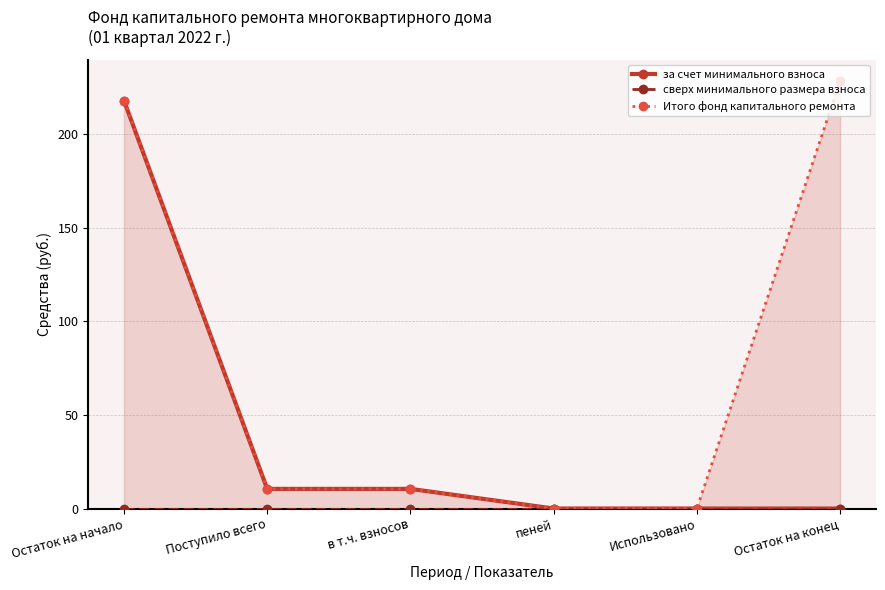

How many values in the Итого фонд капитального ремонта series exceed 10?

4